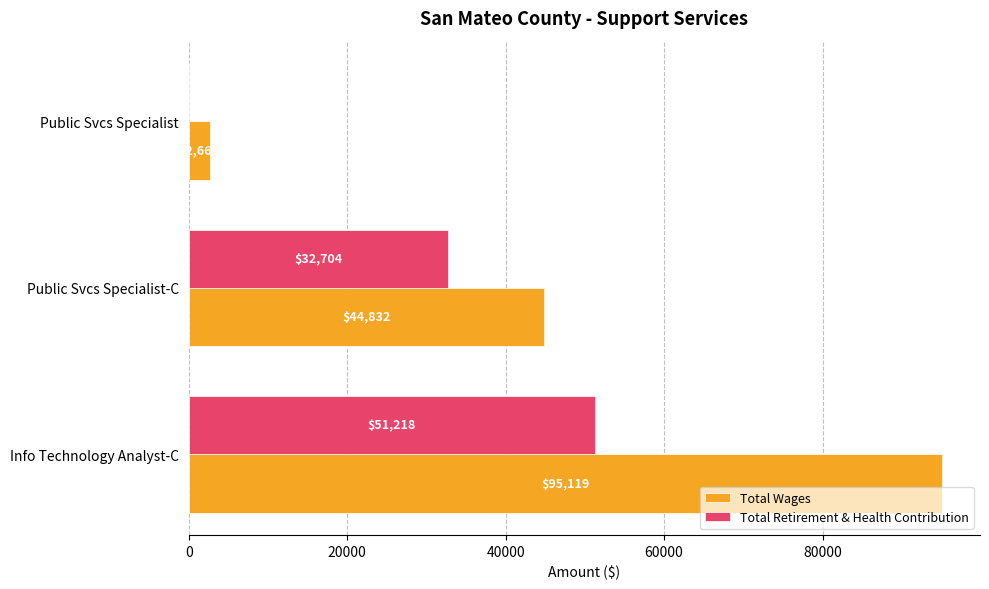

The value of Total Retirement & Health Contribution at Info Technology Analyst-C is 88319. True or false?

False